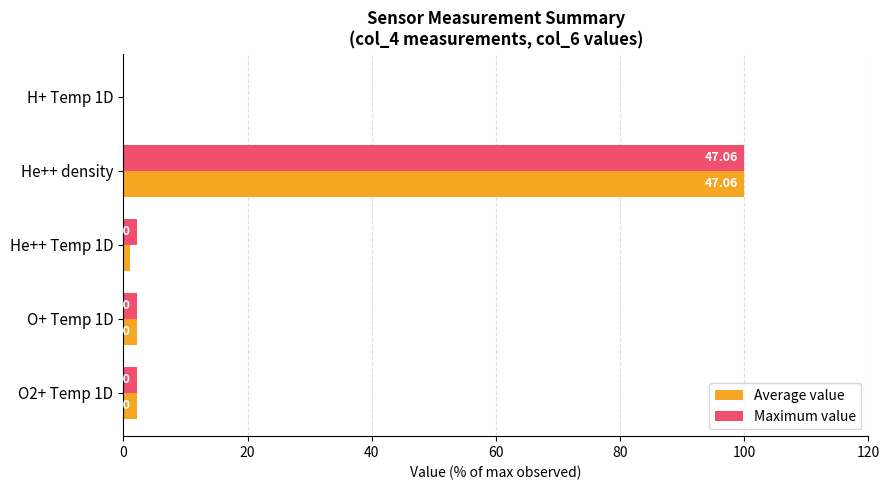

What is the value of the Maximum value bar at the 5th from the left?

2.1